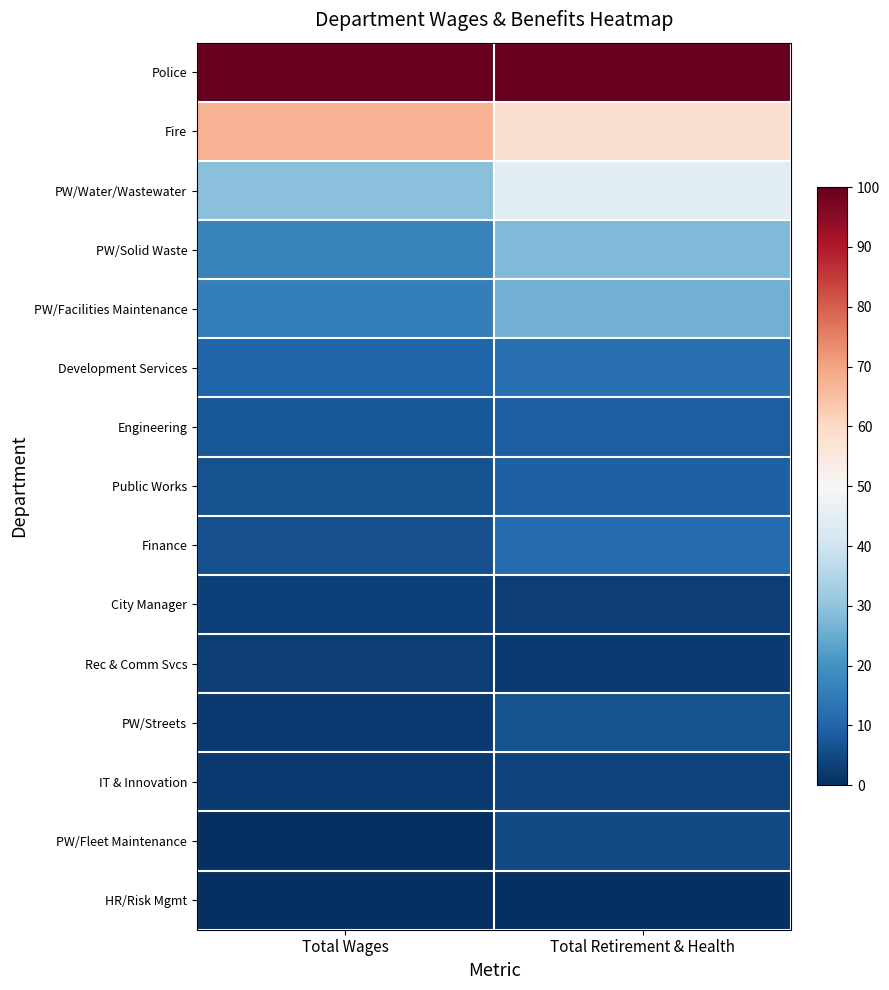

Reading right to left, transcribe all the data shown in this chart.

Police: Total Retirement & Health=100.0	Total Wages=100.0
Fire: Total Retirement & Health=58.0	Total Wages=67.6
PW/Water/Wastewater: Total Retirement & Health=44.5	Total Wages=29.2
PW/Solid Waste: Total Retirement & Health=28.0	Total Wages=16.8
PW/Facilities Maintenance: Total Retirement & Health=25.9	Total Wages=15.7
Development Services: Total Retirement & Health=12.4	Total Wages=10.1
Engineering: Total Retirement & Health=8.7	Total Wages=7.6
Public Works: Total Retirement & Health=9.3	Total Wages=6.5
Finance: Total Retirement & Health=11.4	Total Wages=6.2
City Manager: Total Retirement & Health=2.8	Total Wages=3.3
Rec & Comm Svcs: Total Retirement & Health=2.0	Total Wages=2.8
PW/Streets: Total Retirement & Health=6.5	Total Wages=2.3
IT & Innovation: Total Retirement & Health=3.7	Total Wages=2.2
PW/Fleet Maintenance: Total Retirement & Health=4.9	Total Wages=0.1
HR/Risk Mgmt: Total Retirement & Health=0.0	Total Wages=0.0